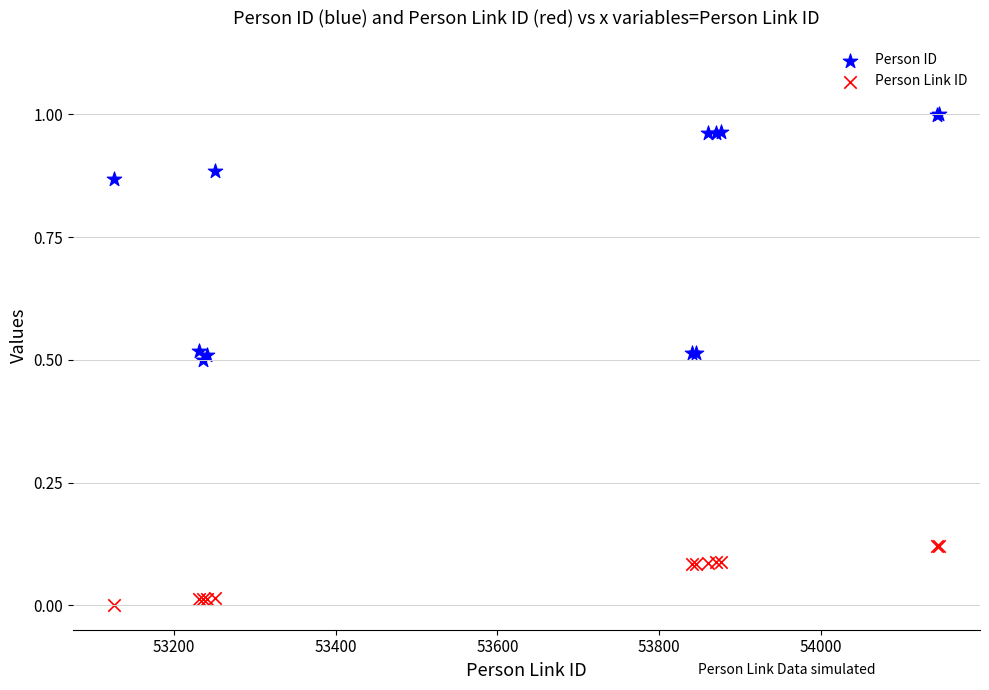

What are all the series names shown in the legend?

Person ID, Person Link ID